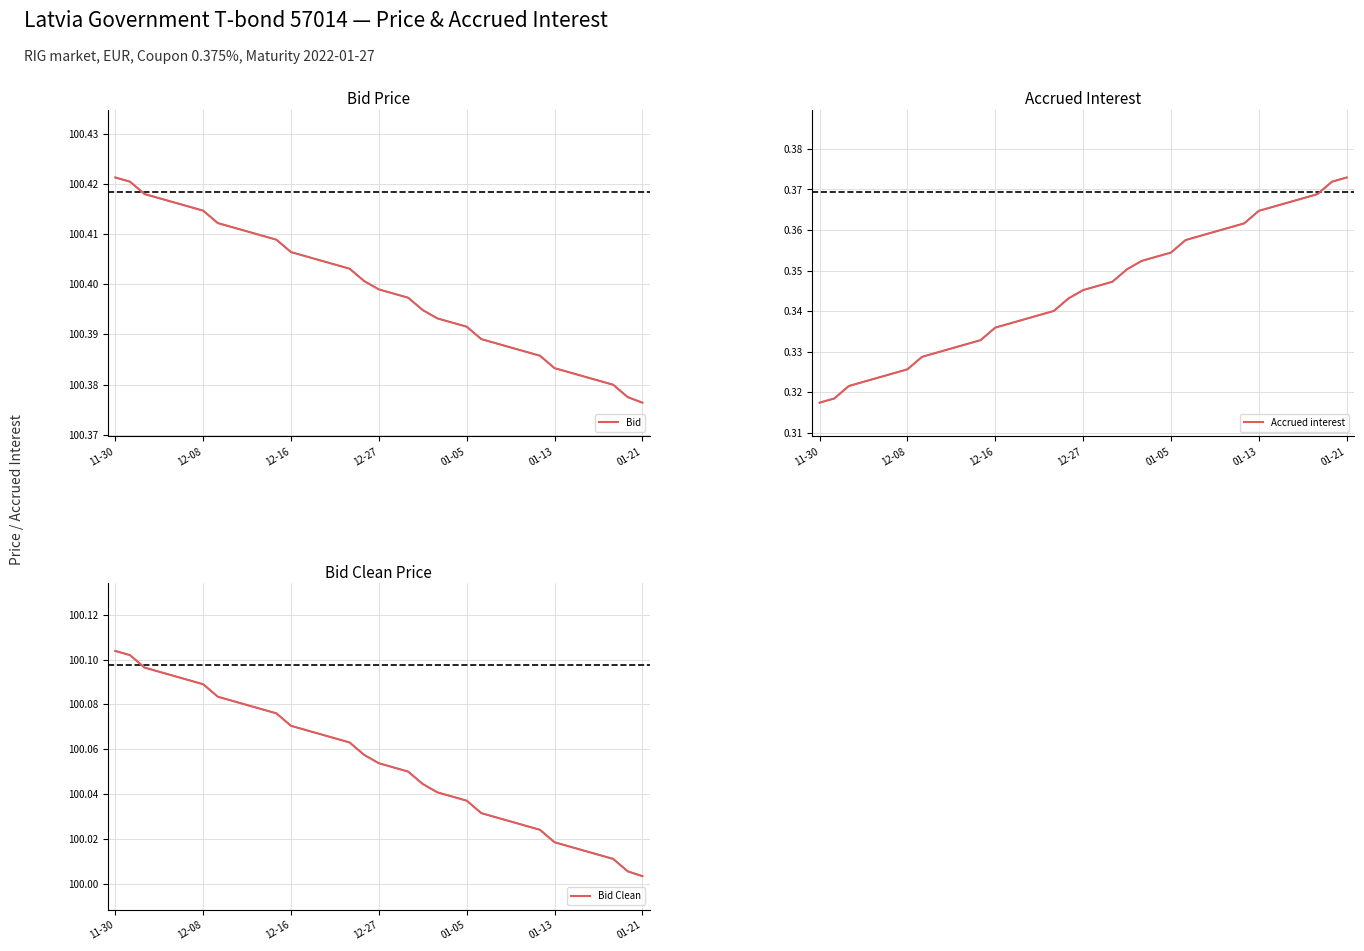

True or false: Accrued interest has more than 2 interior local peaks.

False